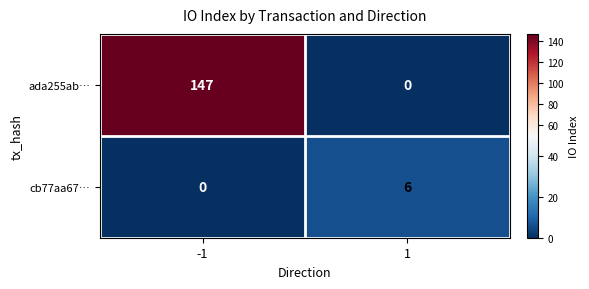

At which category is the sum across all series the highest?

-1